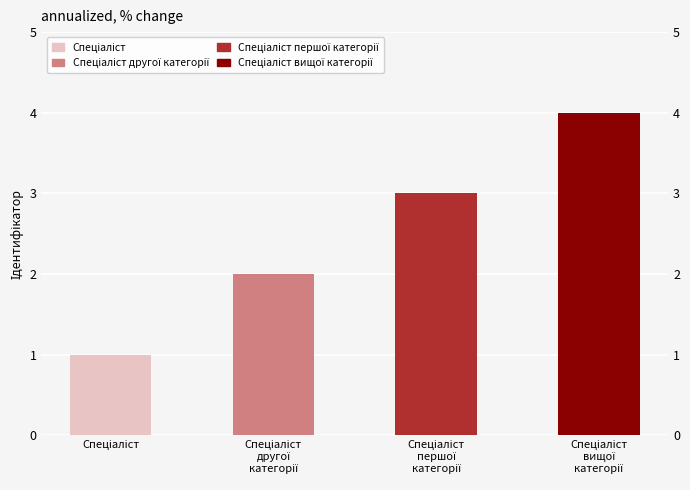

How many values are between 2 and 4?

3